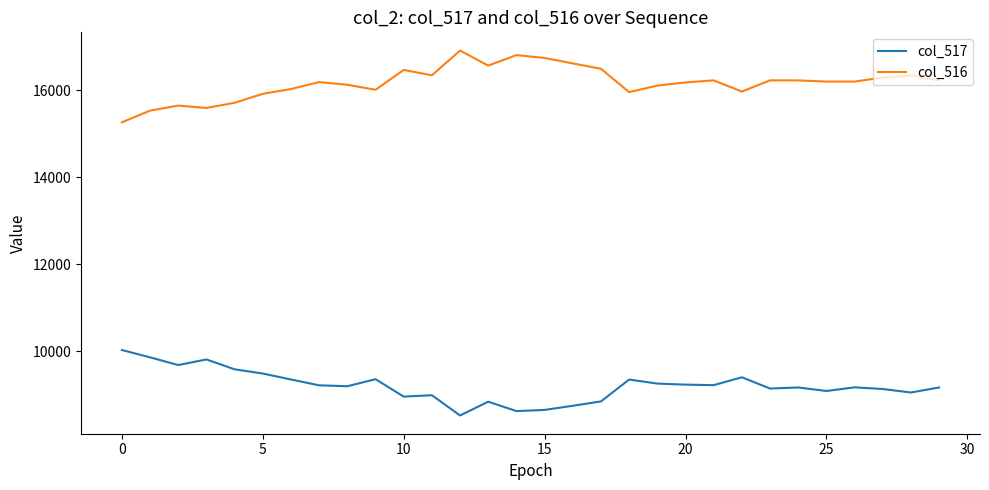

What is the highest value of the col_517 series?

10033